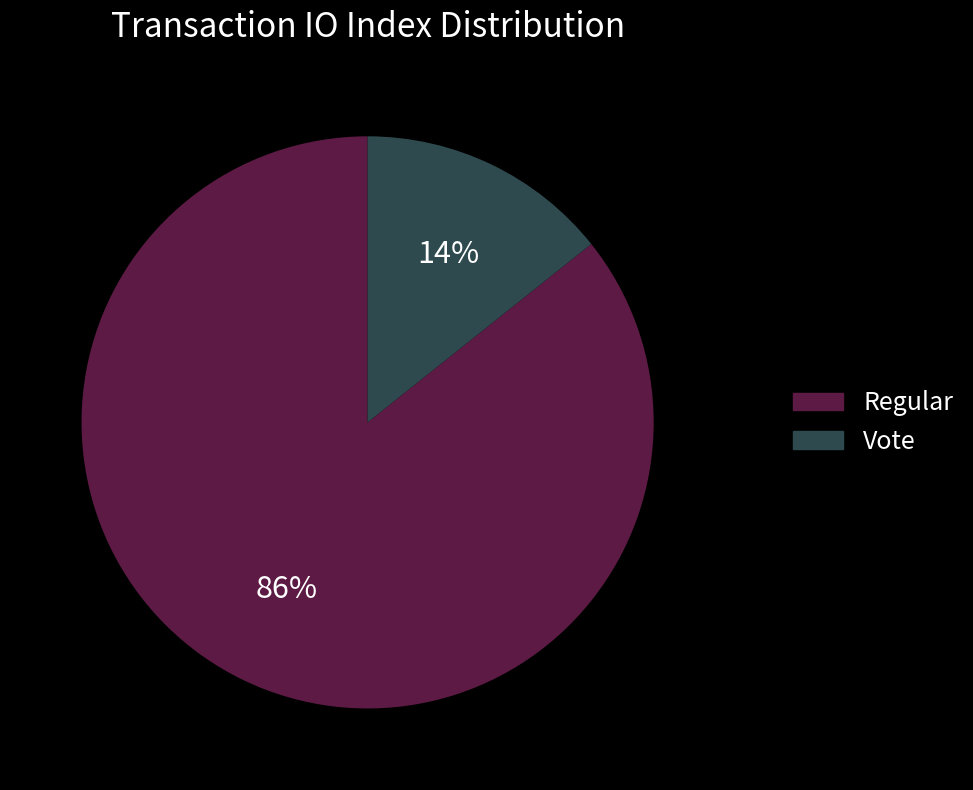

Count the number of slices in the pie.

2